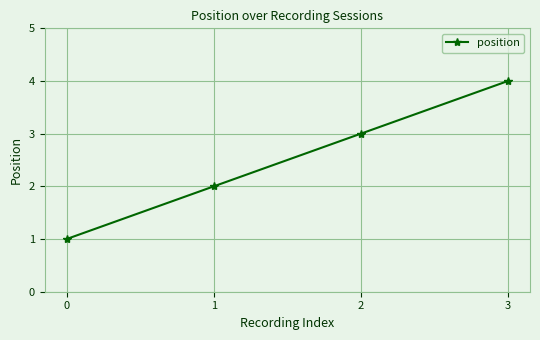

Reading left to right, what are all the values shown in this chart?

1	2	3	4